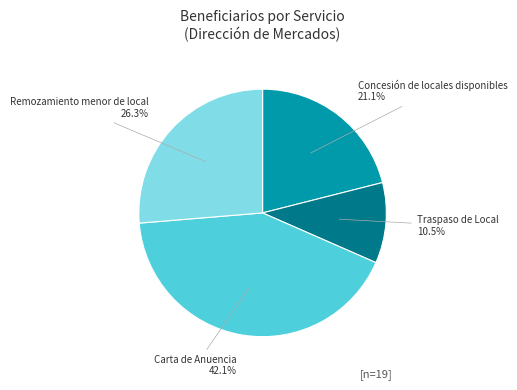

How many segments does this pie chart have?

4